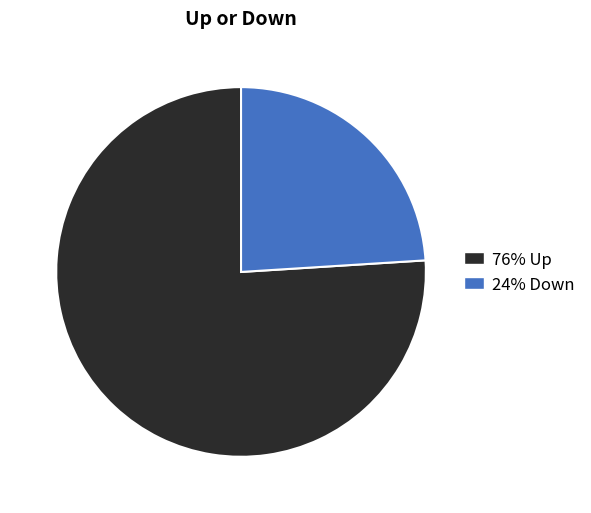

Does any single category account for the majority?

Yes